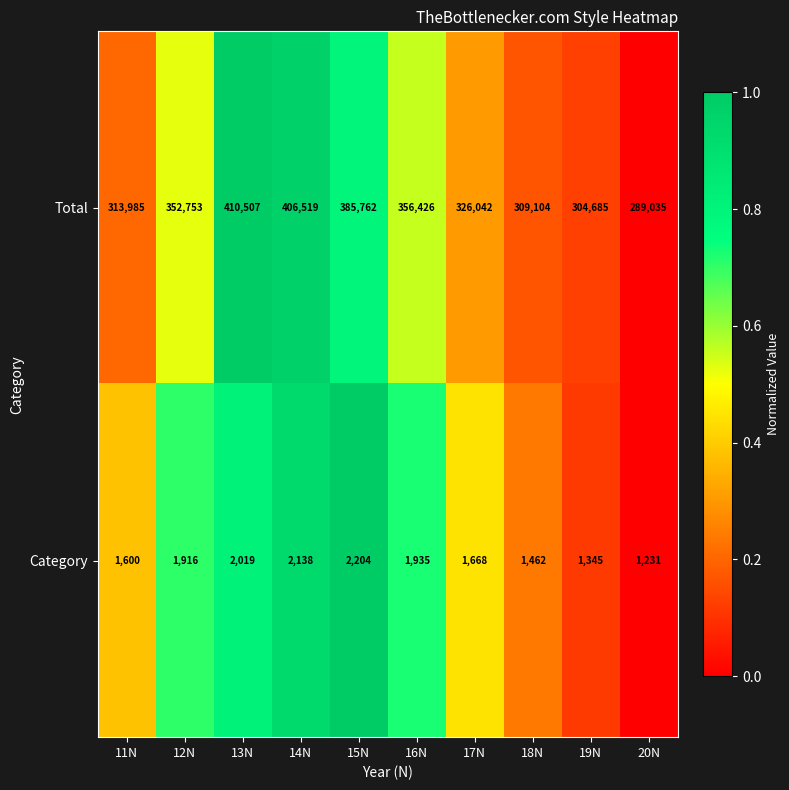

What is the difference between the second highest and second lowest values in the Total series?

101834